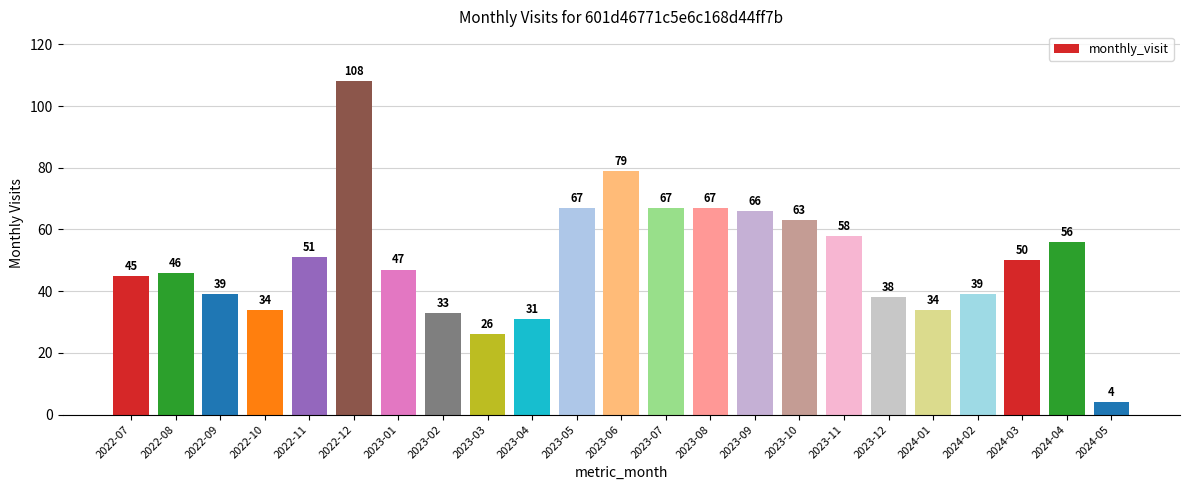

Which label corresponds to the smallest value in the chart?

2024-05